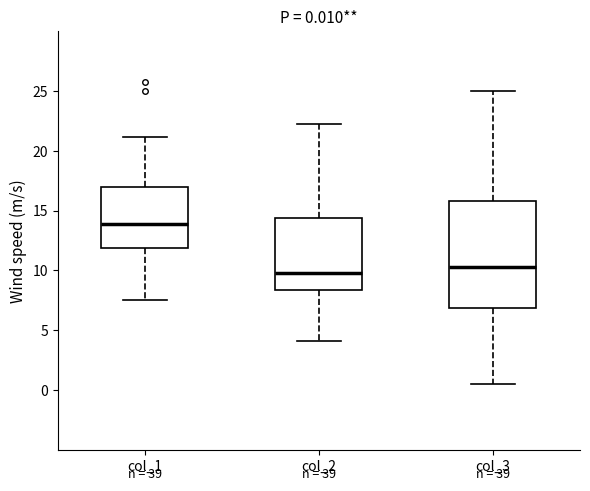

Which box has the highest median line?

col_1